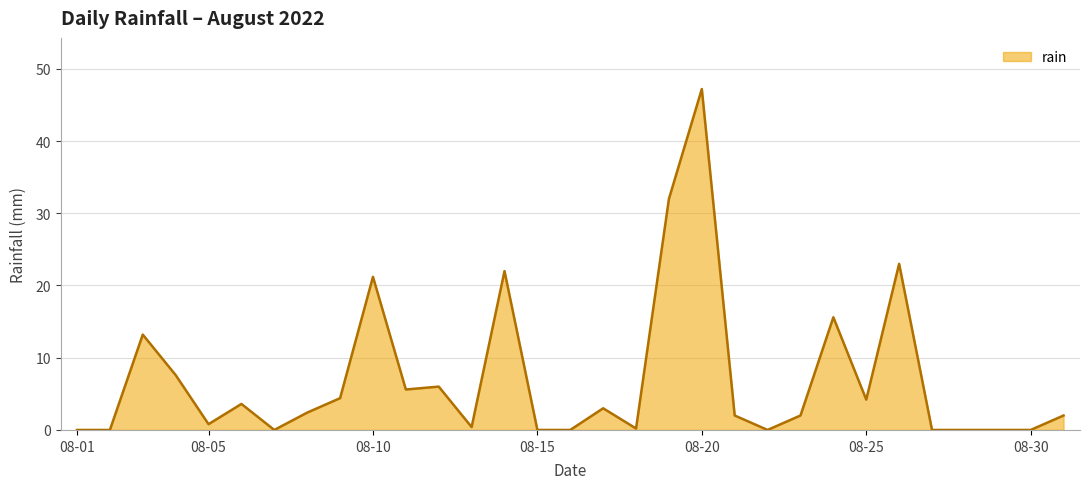

What is the maximum value shown in the chart?

47.2